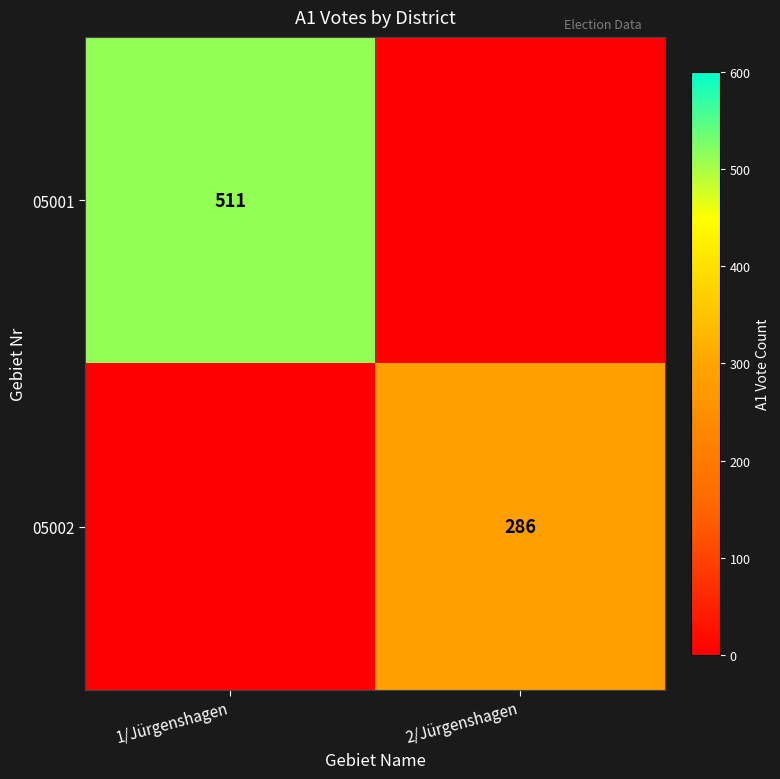

The 05001 series shows 511 at 1/Jürgenshagen. True or false?

True